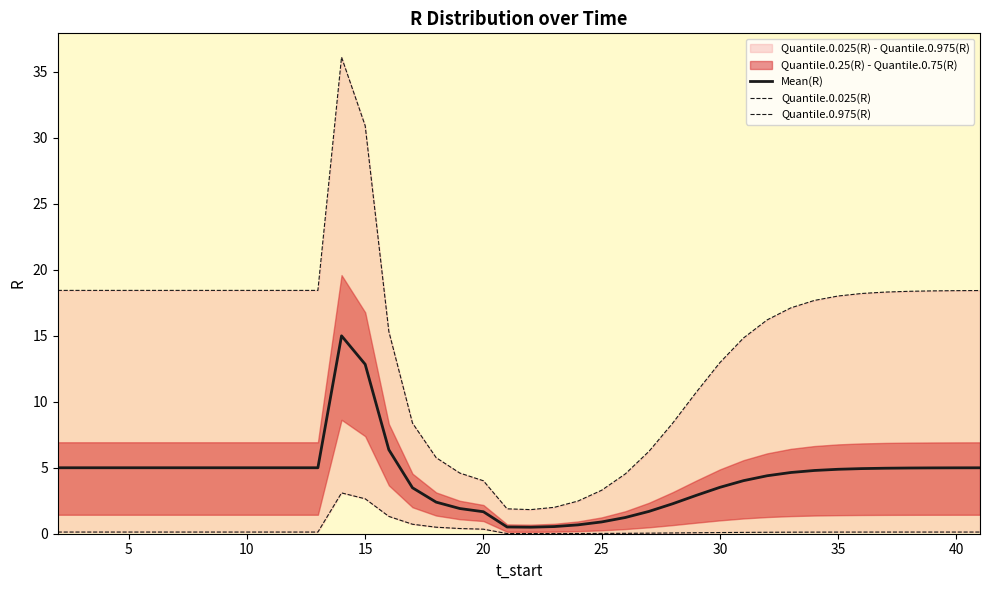

The value of Mean(R) at 30 is 6.0. True or false?

False